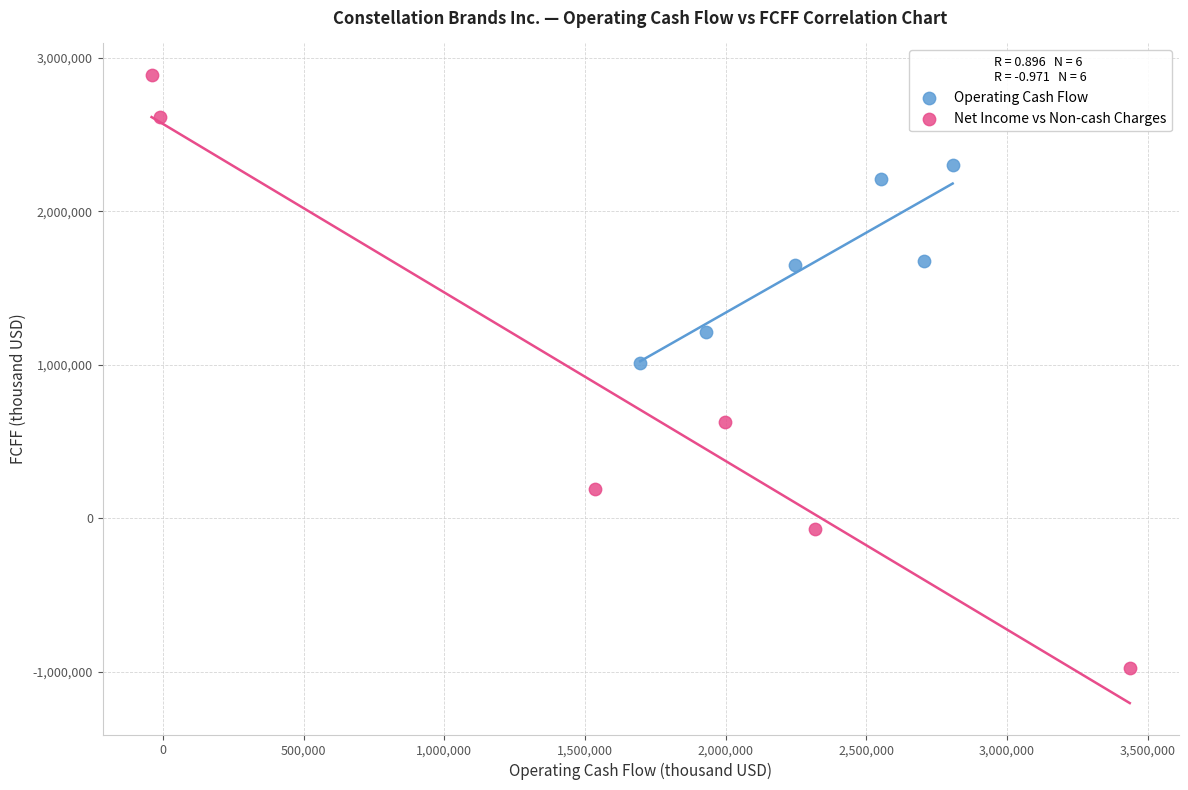

Which series has the largest Y range (max minus min)?

Net Income vs Non-cash Charges